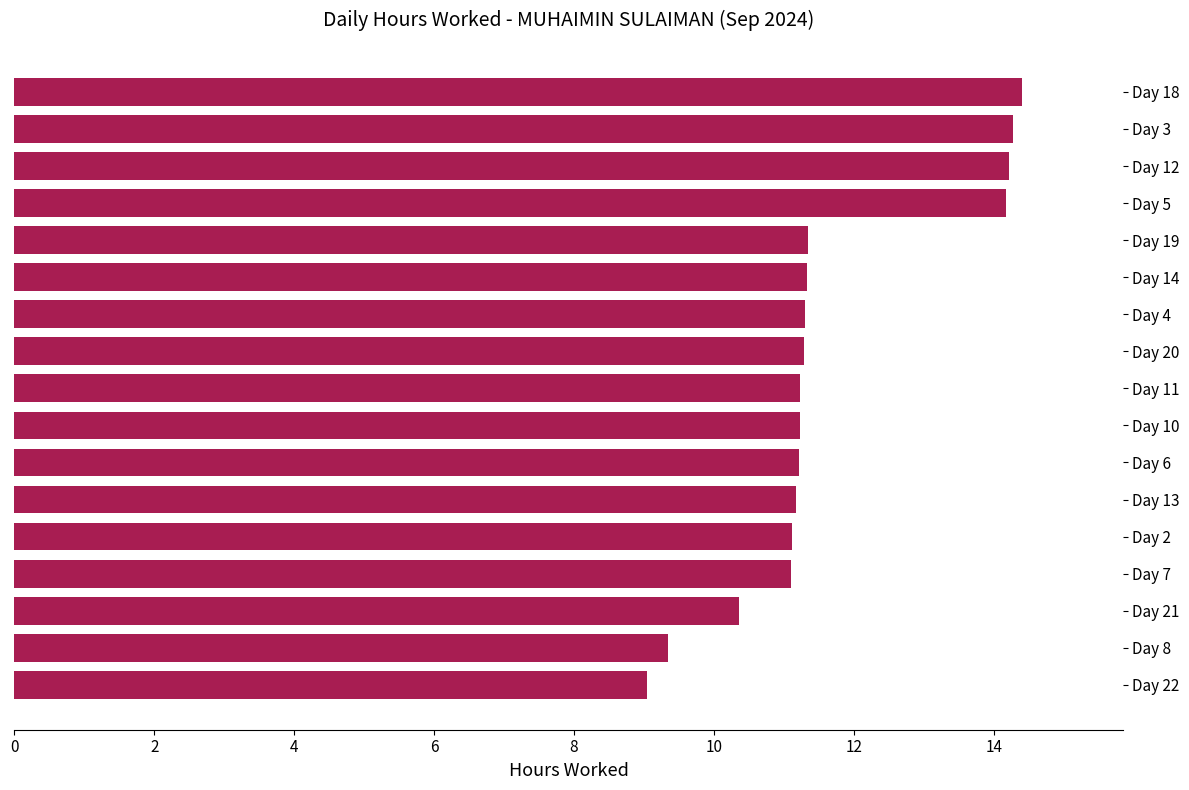

What is the difference between the maximum and minimum values?

5.4